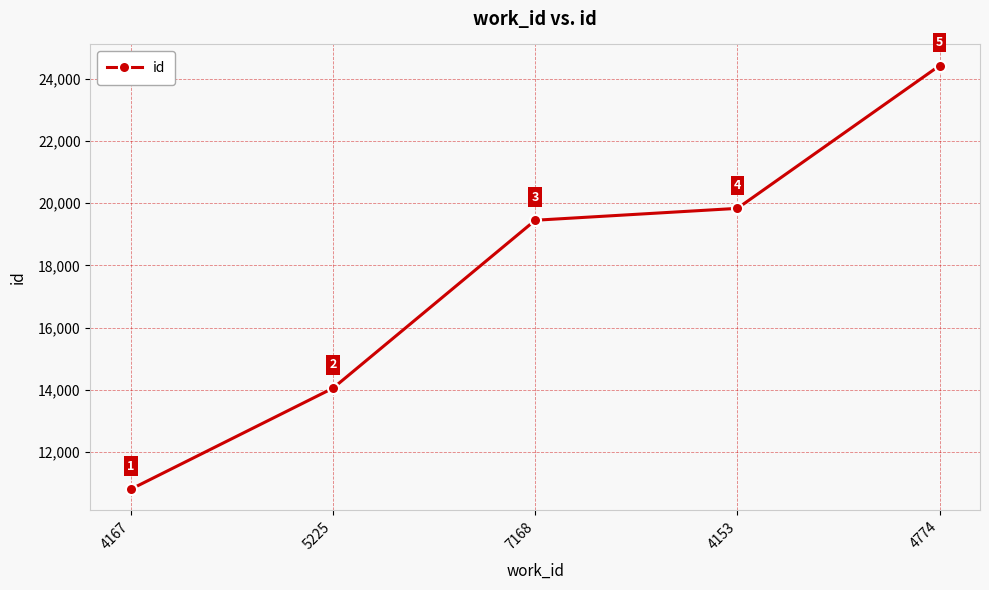

Is this an area chart (filled region under the line)?

No